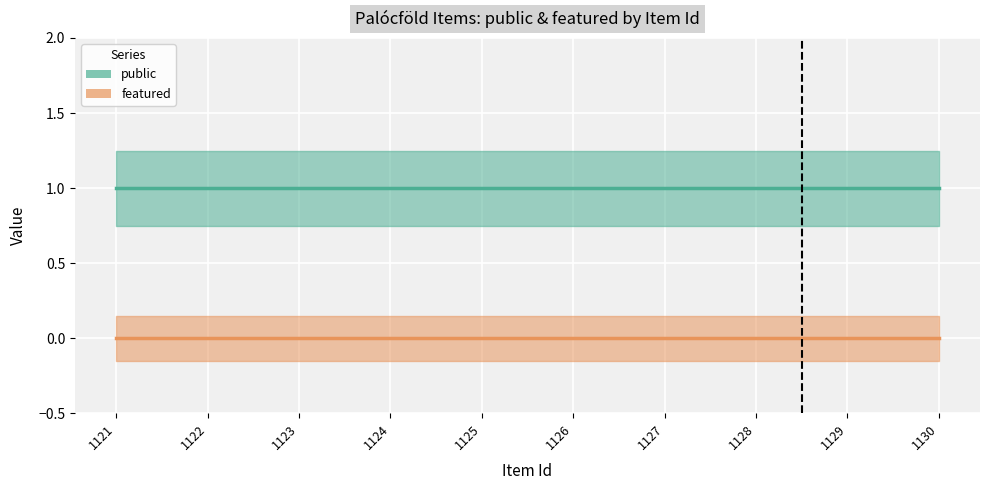

True or false: featured and public intersect in this chart.

False